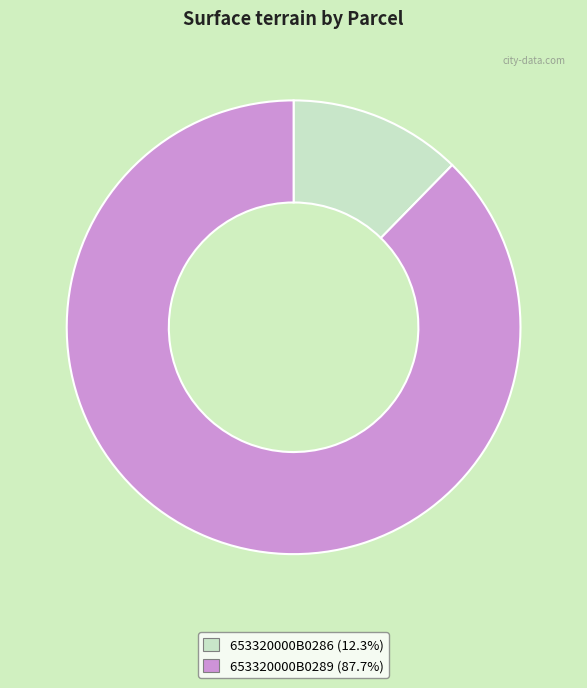

Approximately how many times larger is the value at 653320000B0289 compared to 653320000B0286?

7.1